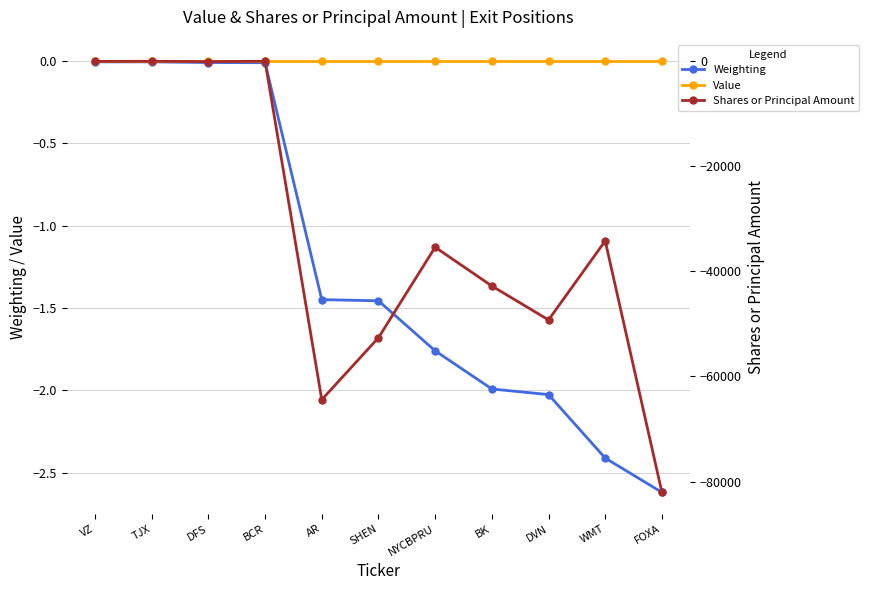

List the series in order of their peak value, highest first.

Value, Weighting, Shares or Principal Amount